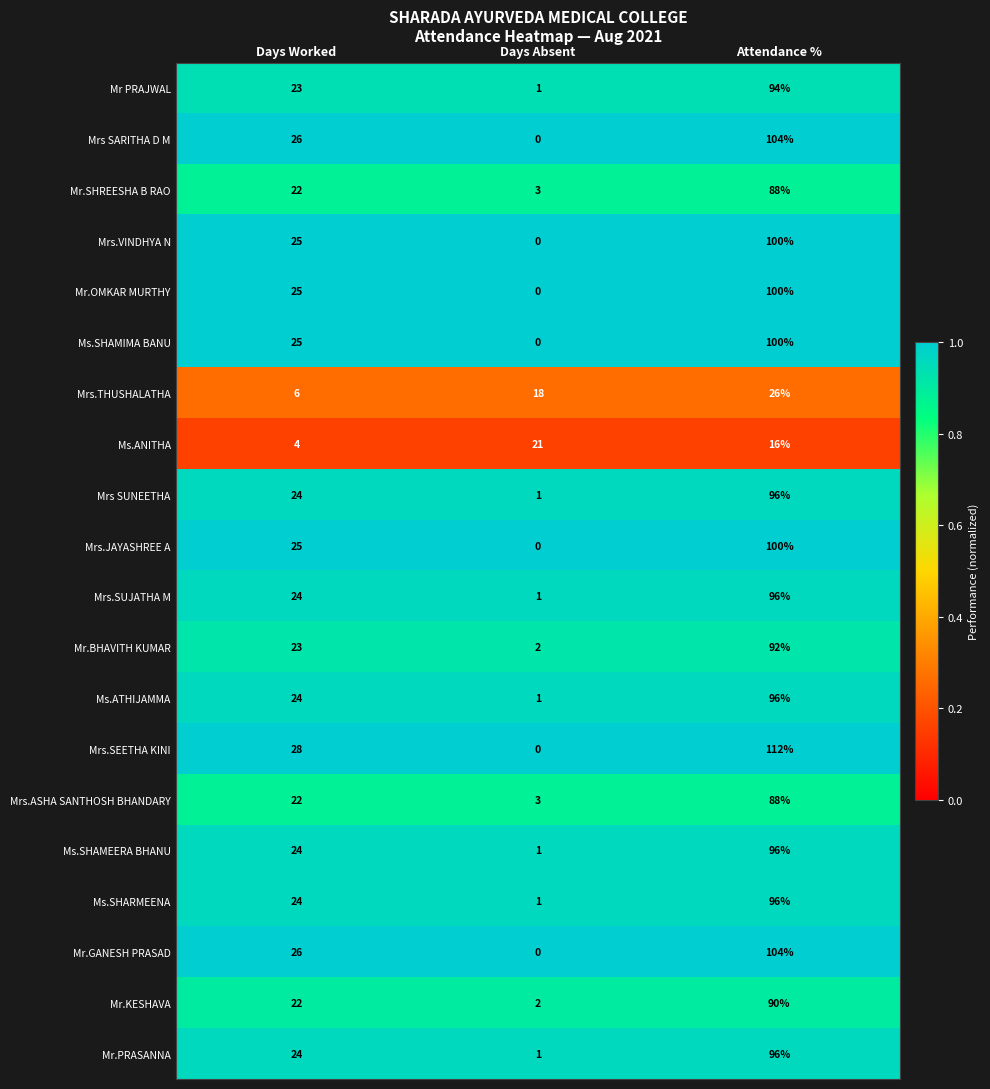

What is the maximum value shown in the chart?

112